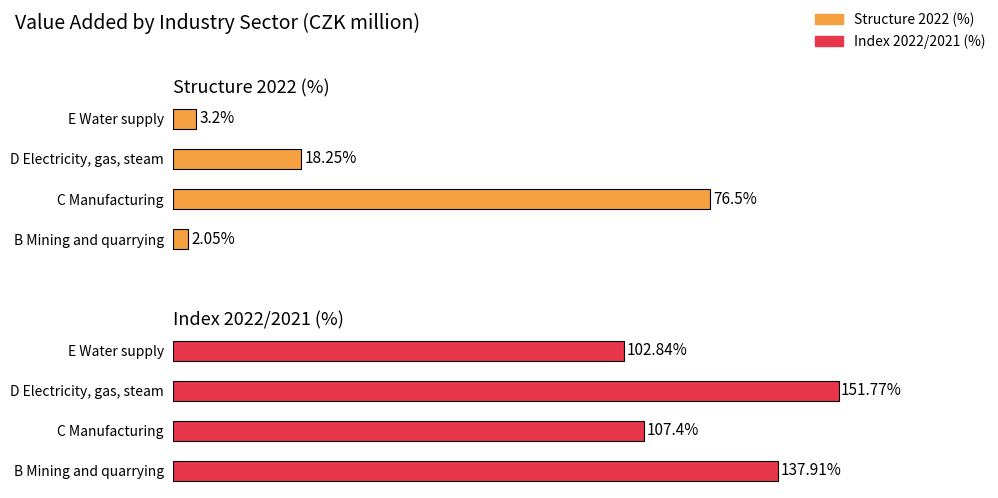

At E Water supply, list the series in order from smallest to largest.

Structure 2022, Index 2022/2021